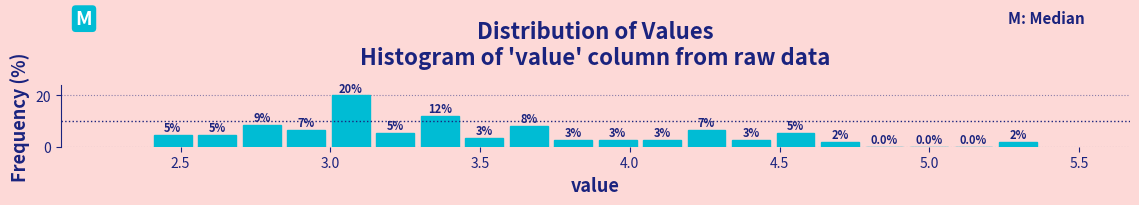

Read against the x-axis, roughly where is the centre of the tallest bar?

3.05